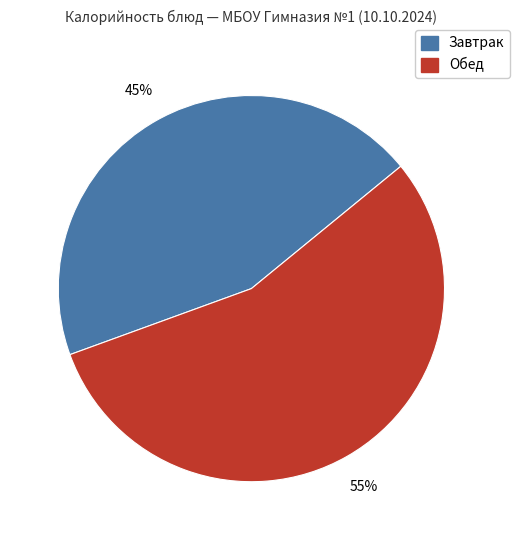

To the nearest percent, what is the average slice percentage?

50%